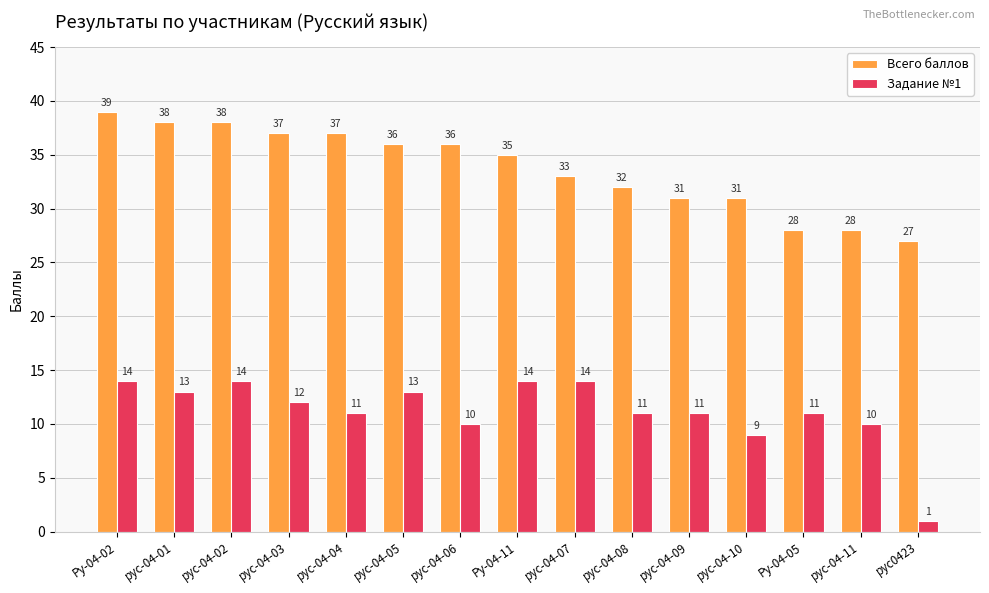

Reading right to left, list all the values displayed in this chart.

Всего баллов: рус0423=27	рус-04-11=28	Ру-04-05=28	рус-04-10=31	рус-04-09=31	рус-04-08=32	рус-04-07=33	Ру-04-11=35	рус-04-06=36	рус-04-05=36	рус-04-04=37	рус-04-03=37	рус-04-02=38	рус-04-01=38	Ру-04-02=39
Задание №1: рус0423=1	рус-04-11=10	Ру-04-05=11	рус-04-10=9	рус-04-09=11	рус-04-08=11	рус-04-07=14	Ру-04-11=14	рус-04-06=10	рус-04-05=13	рус-04-04=11	рус-04-03=12	рус-04-02=14	рус-04-01=13	Ру-04-02=14